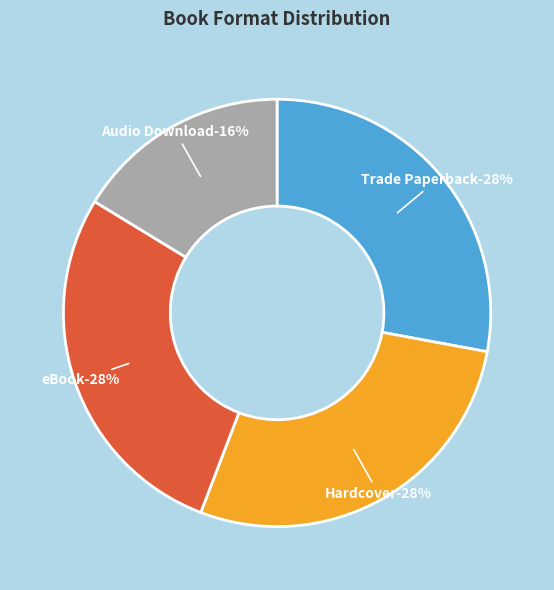

The Audio Download slice represents 16% of the pie. True or false?

True